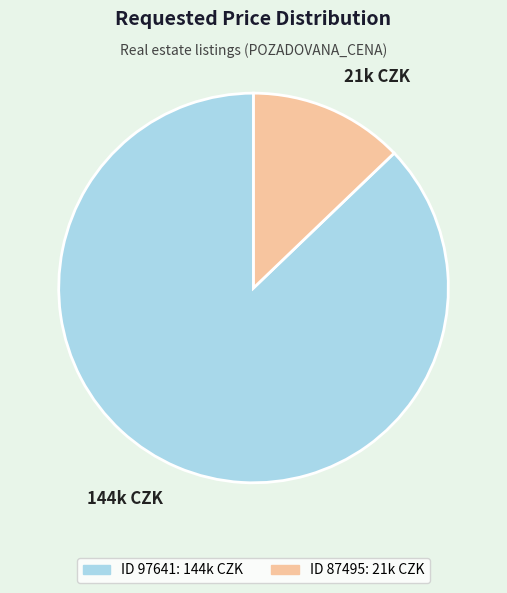

Is it true that 144k CZK is 87% of the pie?

True